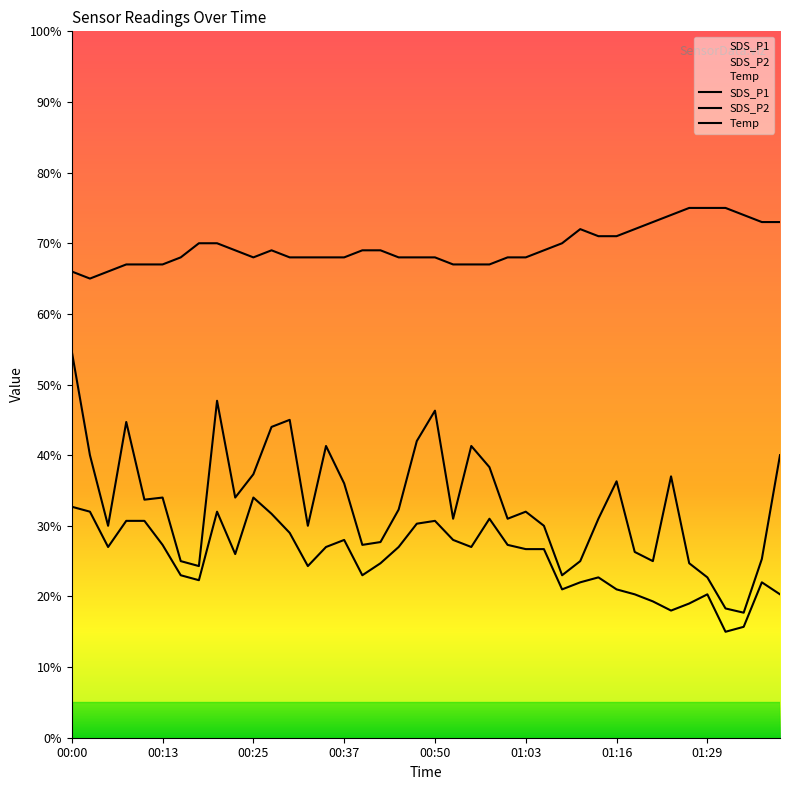

What position from the right is 00:23?

31